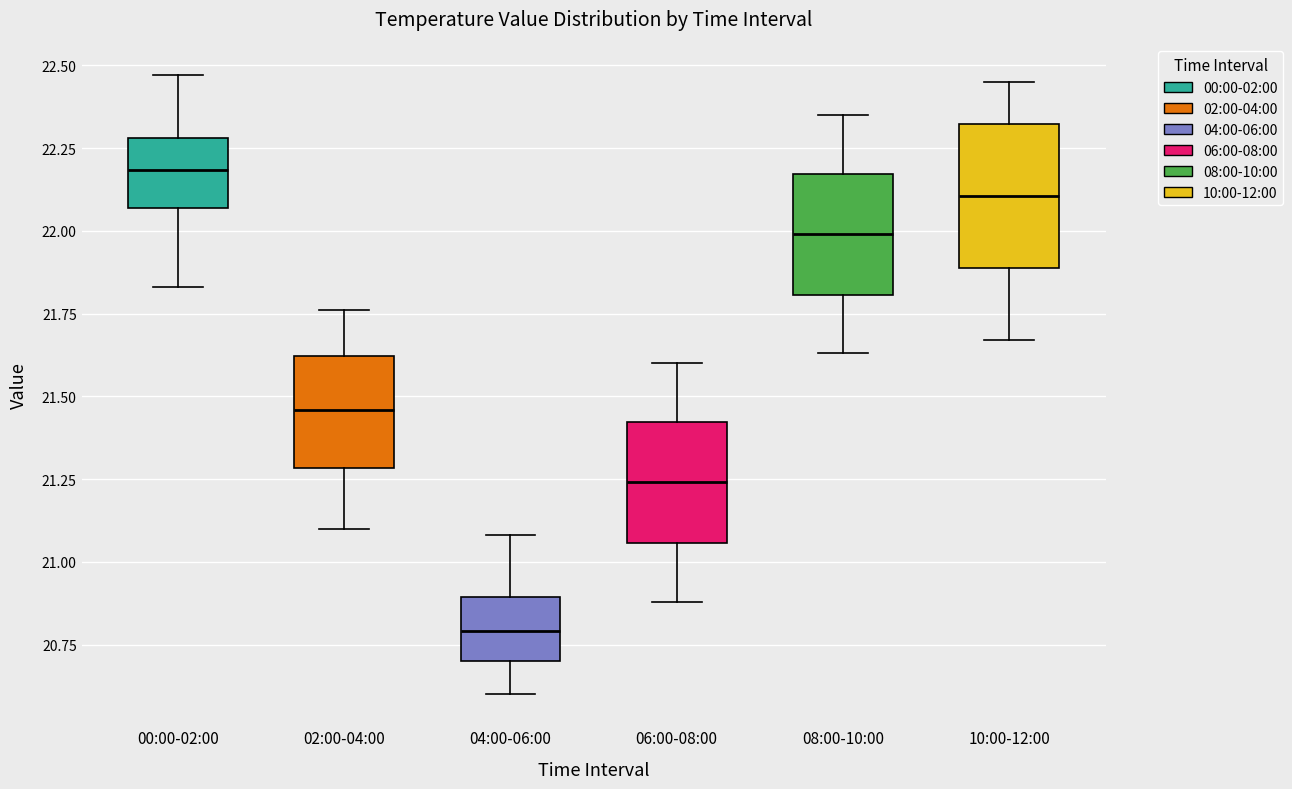

Where does the median line of the box for 02:00-04:00 sit on the y-axis? The values are not printed on the chart, so give them approximately, as read against the axis.

21.45